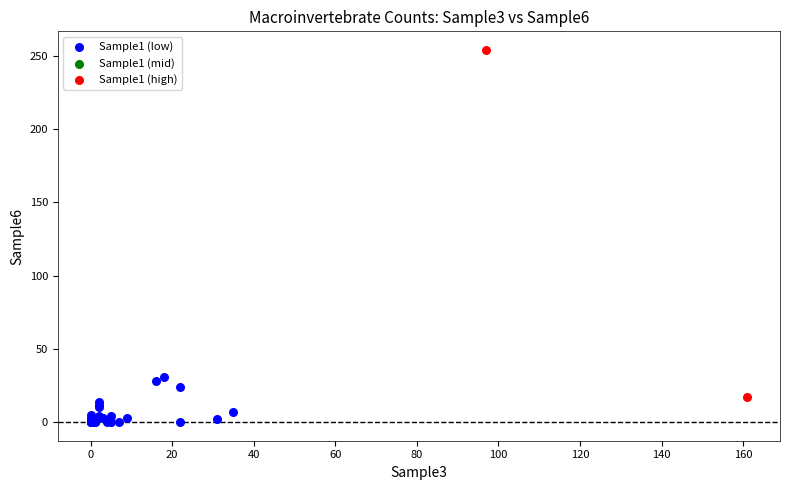

Which series reaches the maximum Y coordinate?

Sample1 (high)